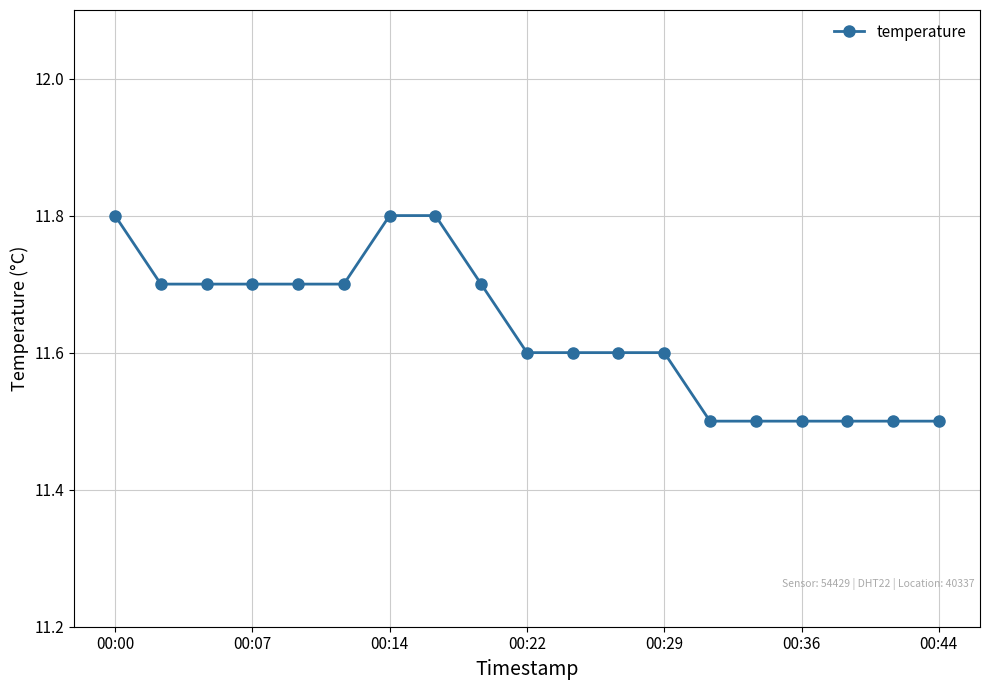

Does the chart have visible grid lines?

Yes